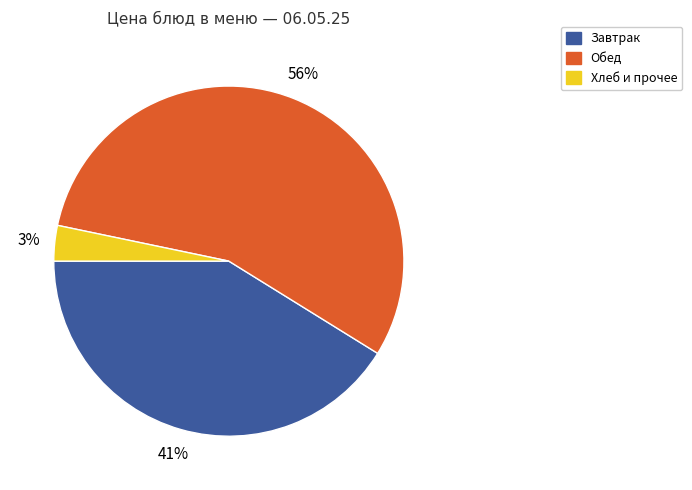

To the nearest percent, what is the difference between the Завтрак and Хлеб и прочее slice percentages?

38%